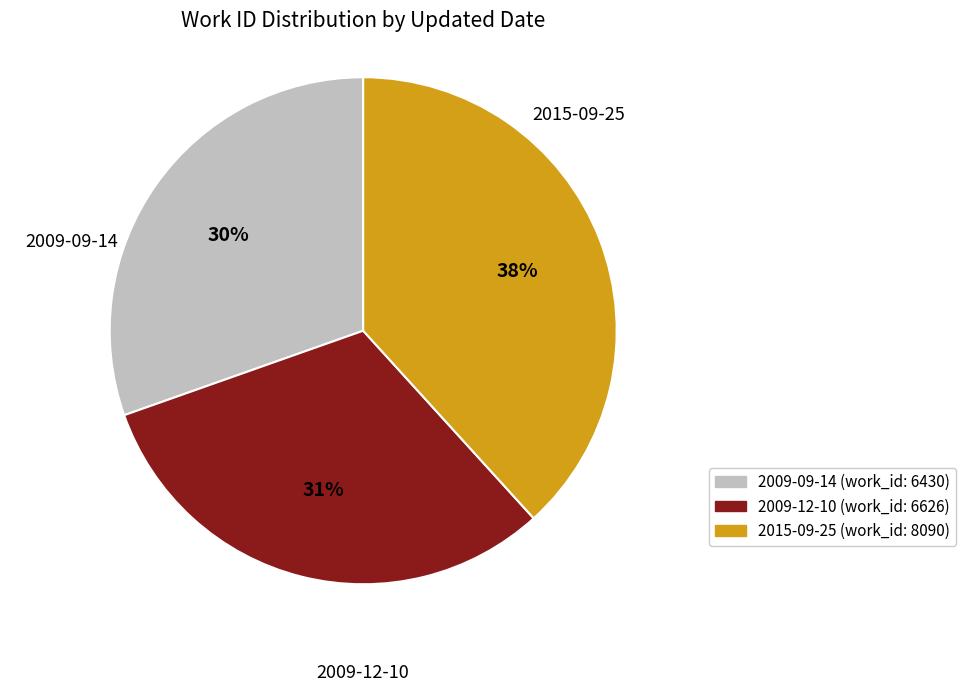

What is the largest slice in the pie chart?

2015-09-25